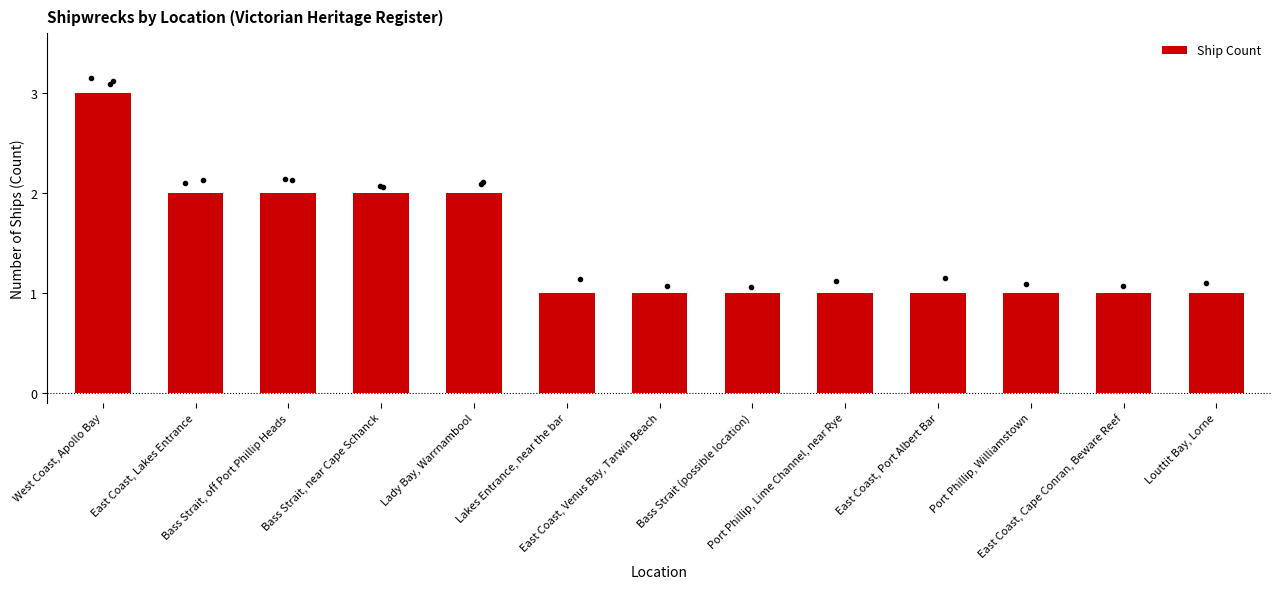

What is the maximum value shown in the chart?

3